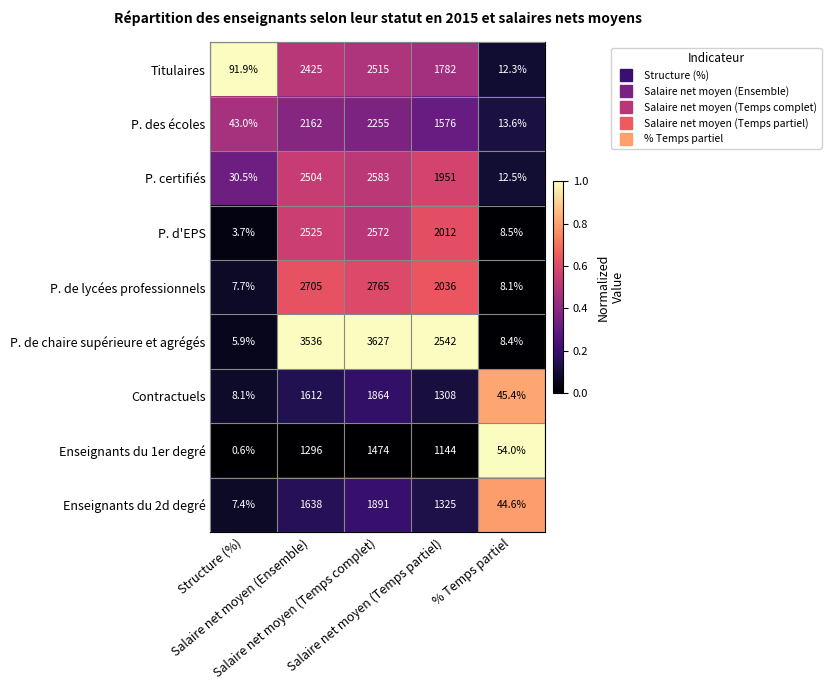

Which series changed the most between Salaire net moyen (Ensemble) and Salaire net moyen (Temps partiel)?

P. de chaire supérieure et agrégés